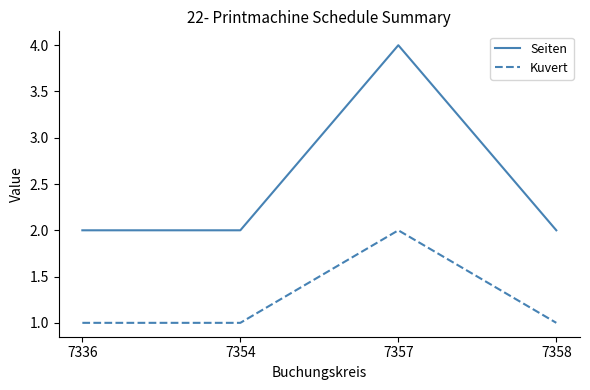

Rank the series at 7358 from highest to lowest value.

Seiten, Kuvert